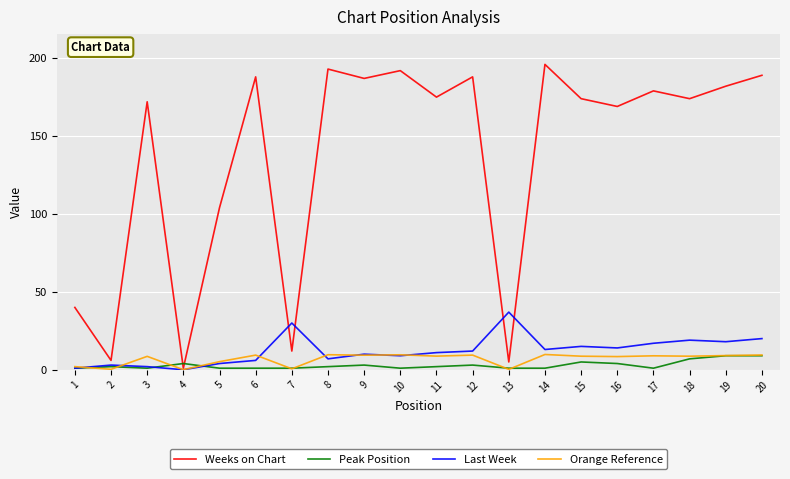

Is the value of Last Week at 5 greater than the value of Orange Reference at 20?

No